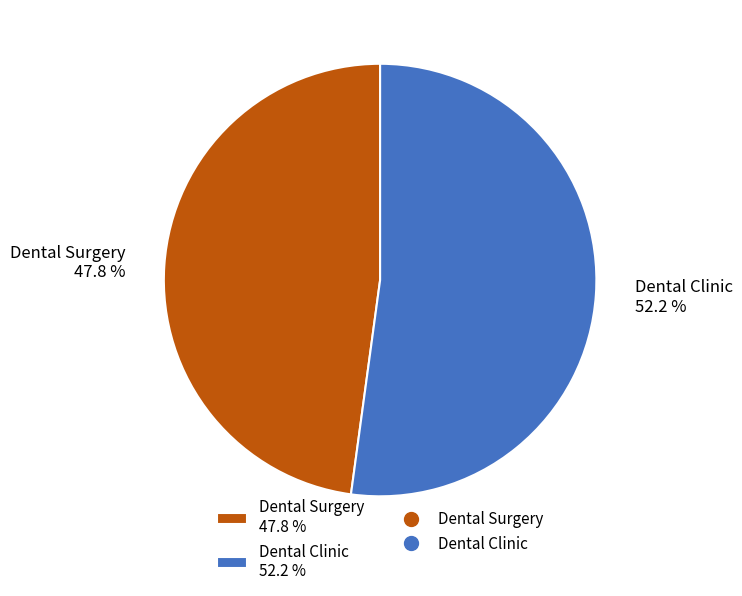

Which category accounts for the majority?

Dental Clinic